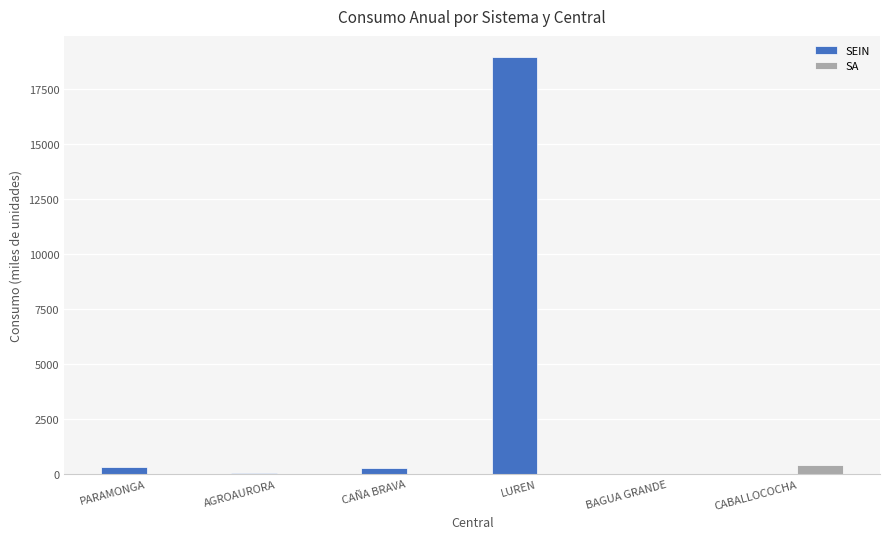

At which category is the sum across all series the highest?

LUREN